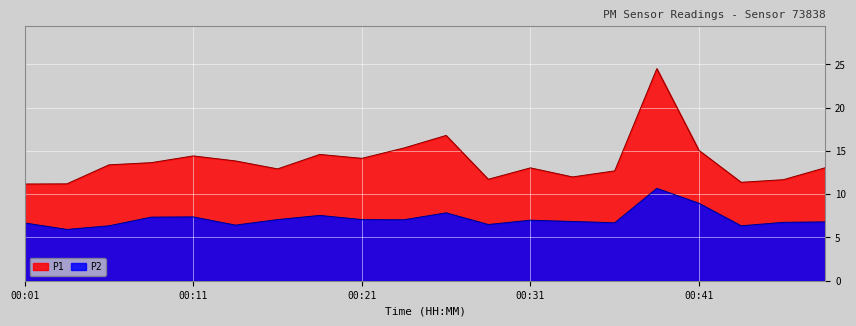

The value of P2 at 00:38 is 10.7. True or false?

True